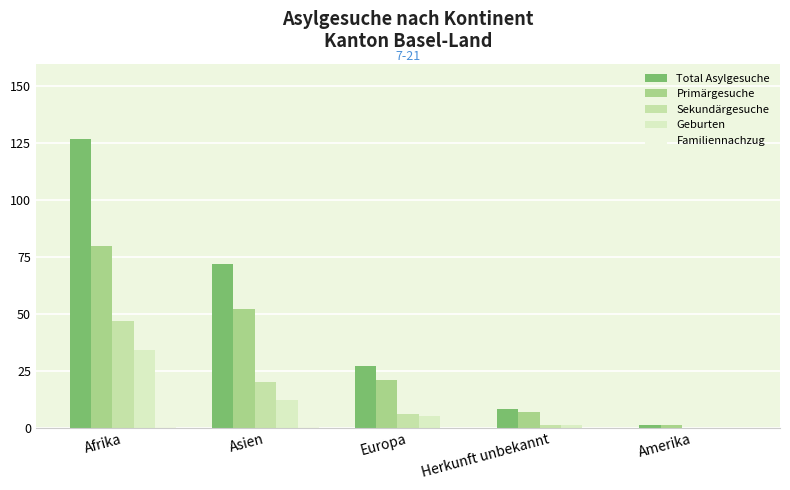

The Geburten series shows 12 at Asien. True or false?

True